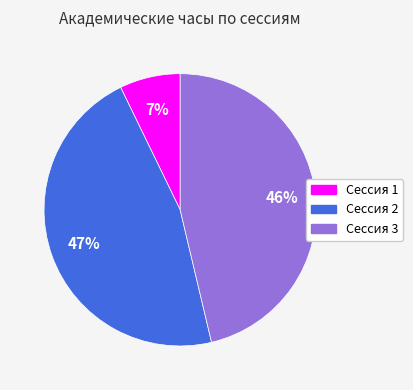

True or false: Сессия 2 accounts for 47% of the total.

True